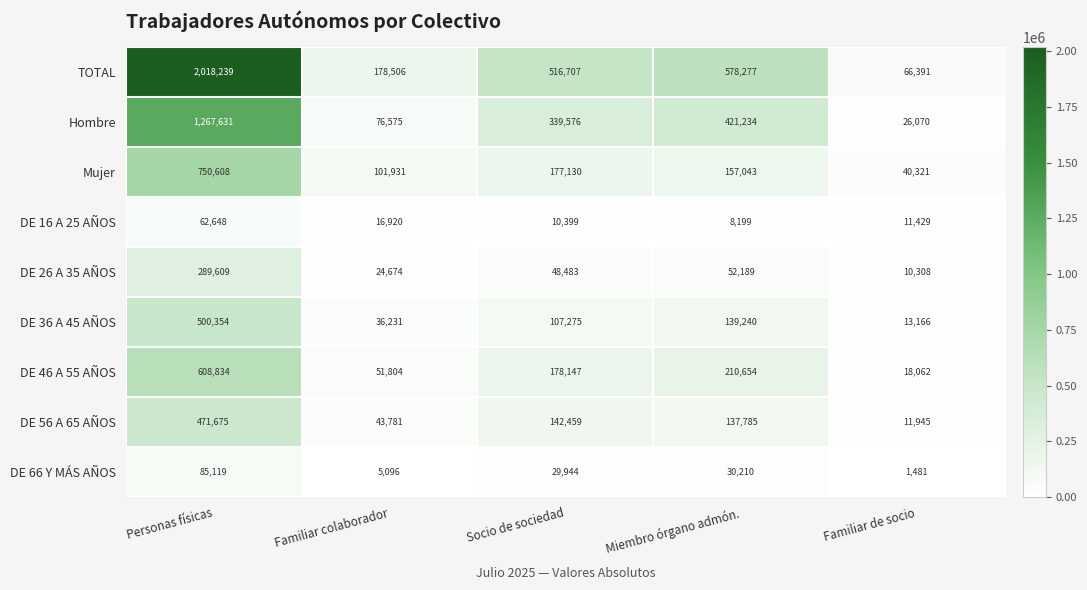

Which series has the largest range (max minus min)?

TOTAL